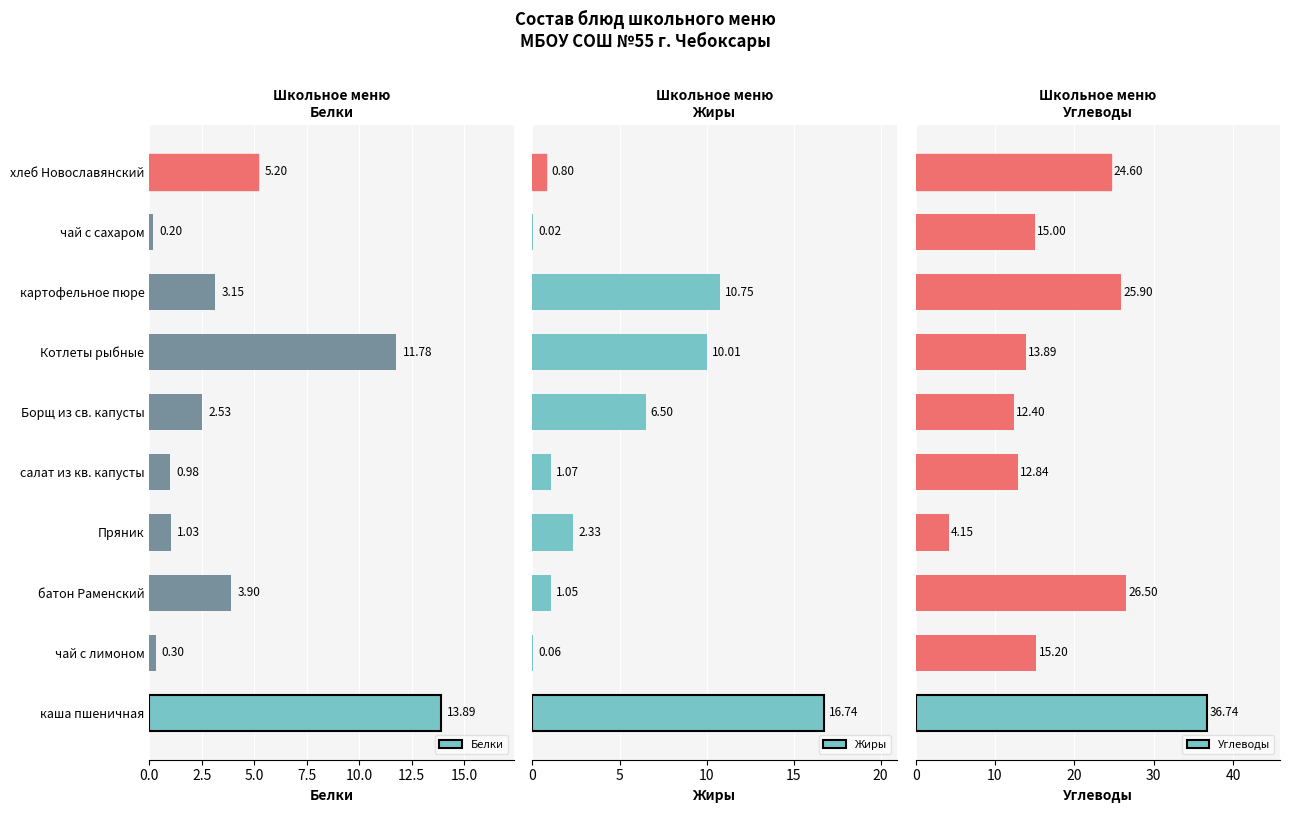

What is the sum of all Жиры values?

49.3